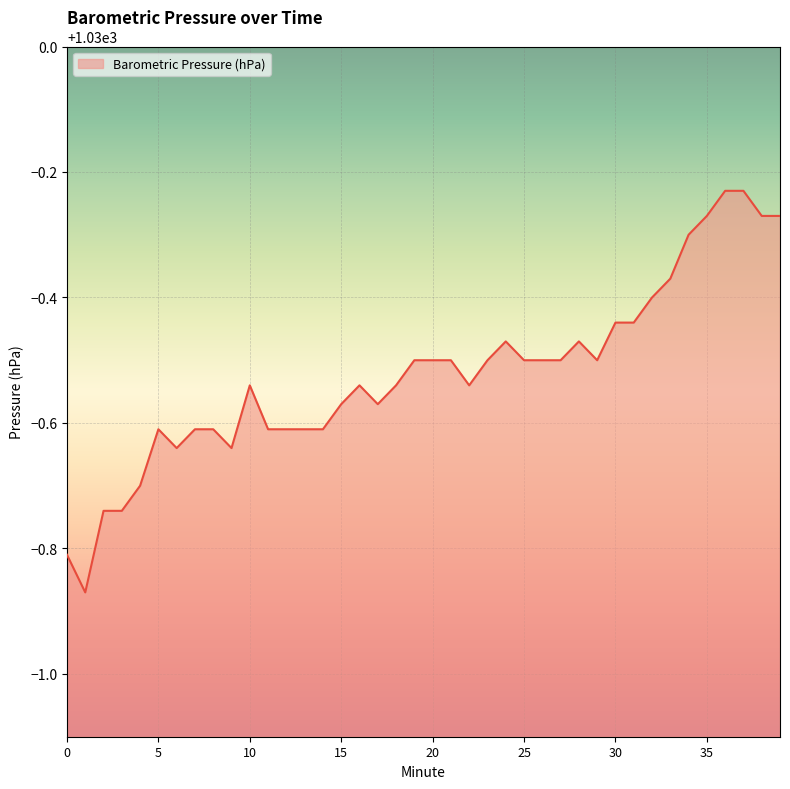

What is the difference between the maximum and minimum values?

0.6